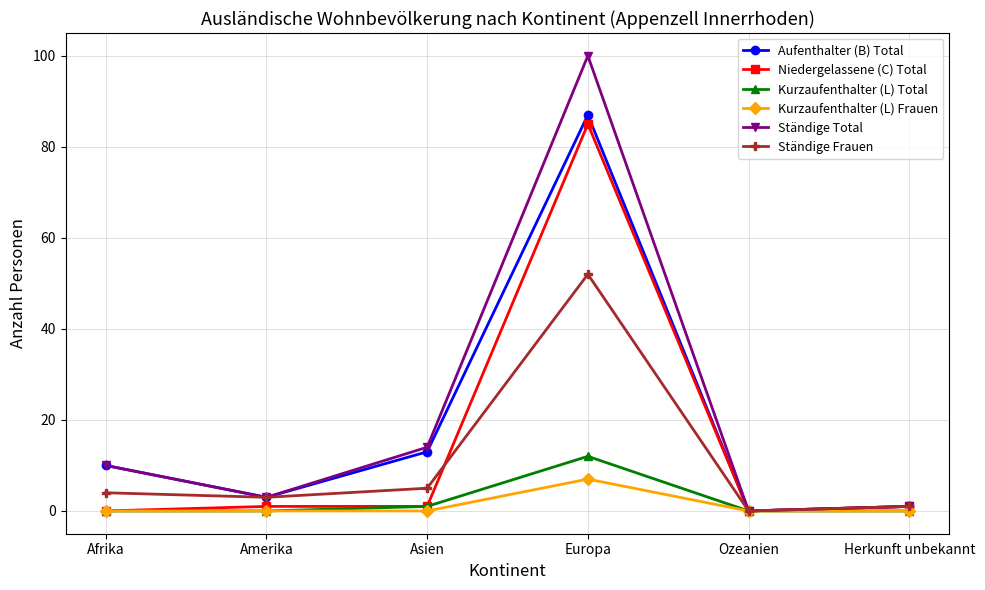

At which category does Ständige Total reach its first local valley?

Amerika